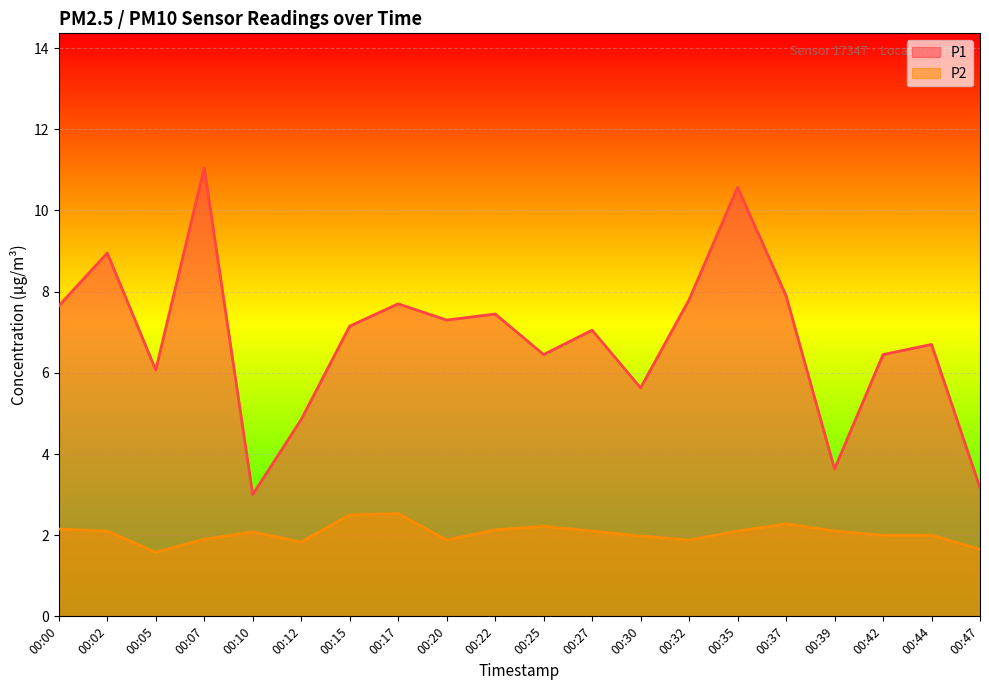

Which category has the lowest value in the P2 series?

00:05